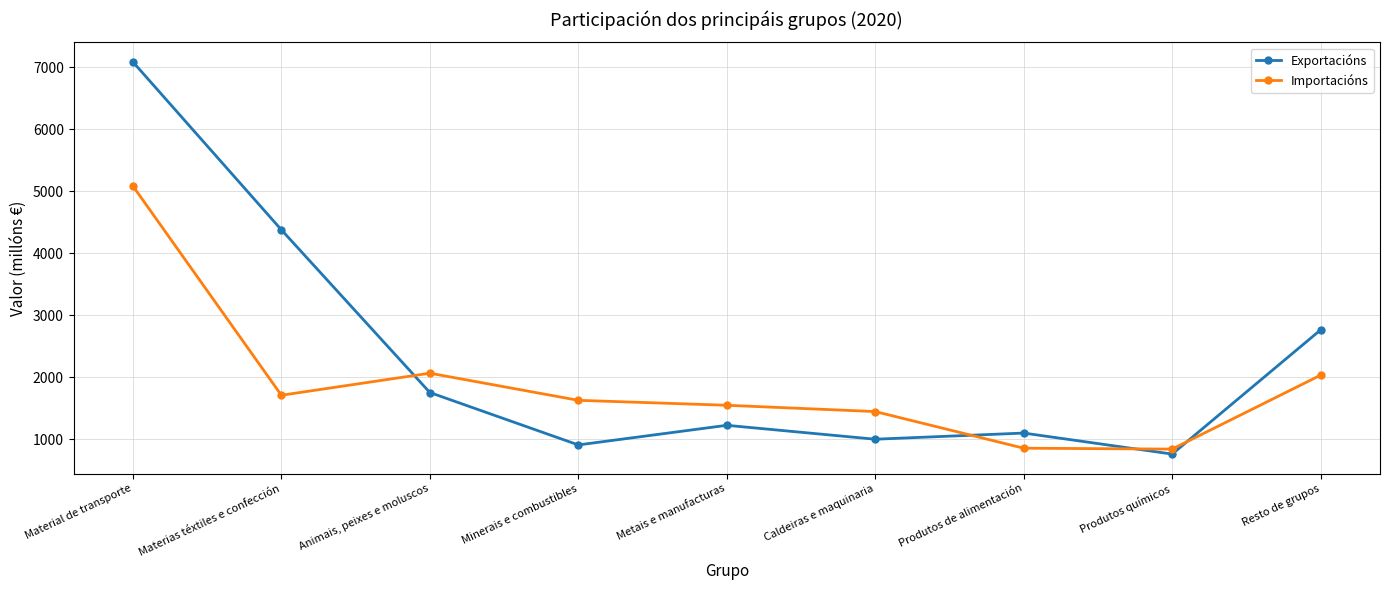

What is the value of the Importacións point at the 5th from the left?

1545.0